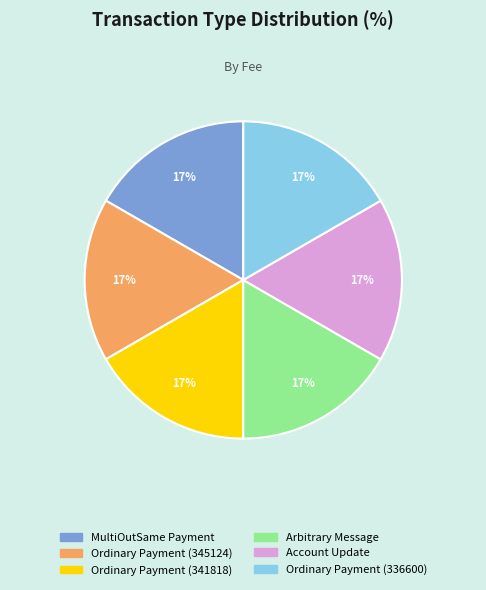

What percentage is the Ordinary Payment (345124) slice, to the nearest percent?

17%